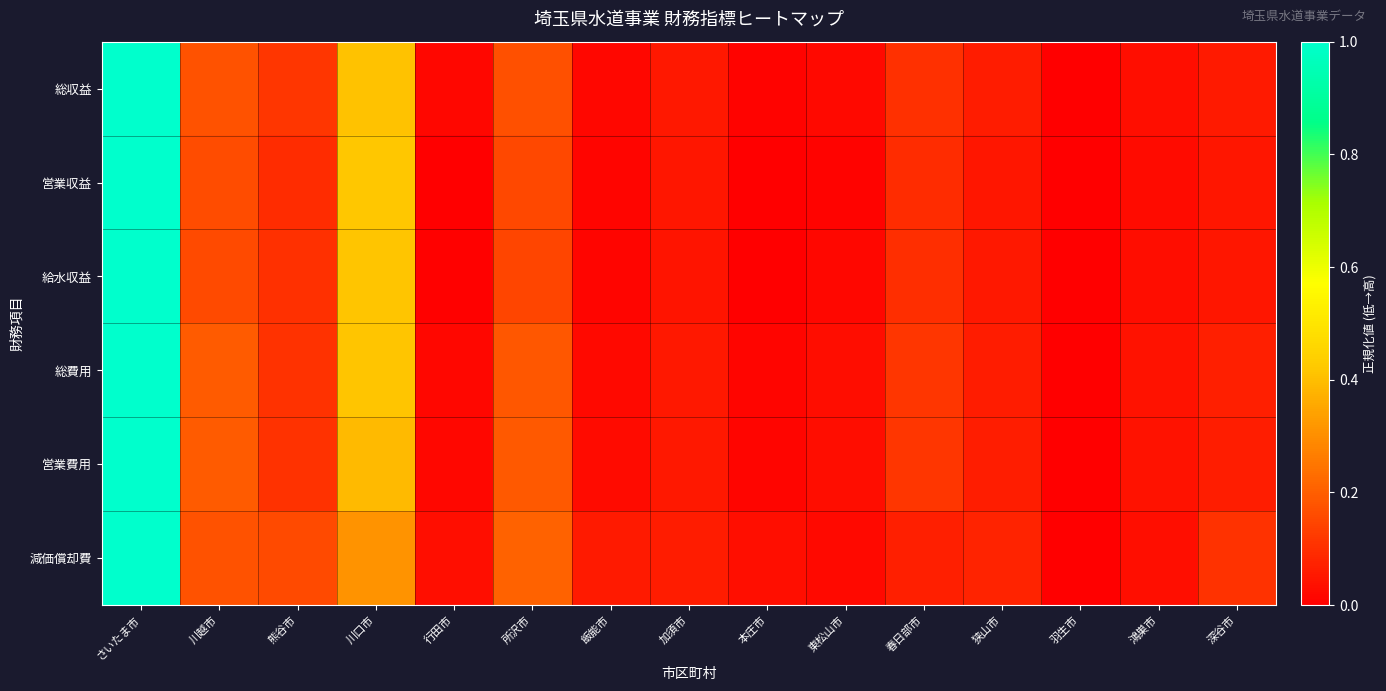

Reading left to right, extract all data points from this chart.

総収益: さいたま市=1.0	川越市=0.2	熊谷市=0.1	川口市=0.4	行田市=0.0	所沢市=0.2	飯能市=0.0	加須市=0.1	本庄市=0.0	東松山市=0.0	春日部市=0.1	狭山市=0.1	羽生市=0.0	鴻巣市=0.0	深谷市=0.1
営業収益: さいたま市=1.0	川越市=0.2	熊谷市=0.1	川口市=0.4	行田市=0.0	所沢市=0.2	飯能市=0.0	加須市=0.0	本庄市=0.0	東松山市=0.0	春日部市=0.1	狭山市=0.0	羽生市=0.0	鴻巣市=0.0	深谷市=0.0
給水収益: さいたま市=1.0	川越市=0.2	熊谷市=0.1	川口市=0.4	行田市=0.0	所沢市=0.1	飯能市=0.0	加須市=0.0	本庄市=0.0	東松山市=0.0	春日部市=0.1	狭山市=0.1	羽生市=0.0	鴻巣市=0.0	深谷市=0.0
総費用: さいたま市=1.0	川越市=0.2	熊谷市=0.1	川口市=0.4	行田市=0.0	所沢市=0.2	飯能市=0.0	加須市=0.1	本庄市=0.0	東松山市=0.0	春日部市=0.1	狭山市=0.1	羽生市=0.0	鴻巣市=0.0	深谷市=0.1
営業費用: さいたま市=1.0	川越市=0.2	熊谷市=0.1	川口市=0.4	行田市=0.0	所沢市=0.2	飯能市=0.0	加須市=0.1	本庄市=0.0	東松山市=0.0	春日部市=0.1	狭山市=0.1	羽生市=0.0	鴻巣市=0.0	深谷市=0.1
減価償却費: さいたま市=1.0	川越市=0.2	熊谷市=0.2	川口市=0.3	行田市=0.0	所沢市=0.2	飯能市=0.1	加須市=0.1	本庄市=0.0	東松山市=0.0	春日部市=0.1	狭山市=0.1	羽生市=0.0	鴻巣市=0.0	深谷市=0.1